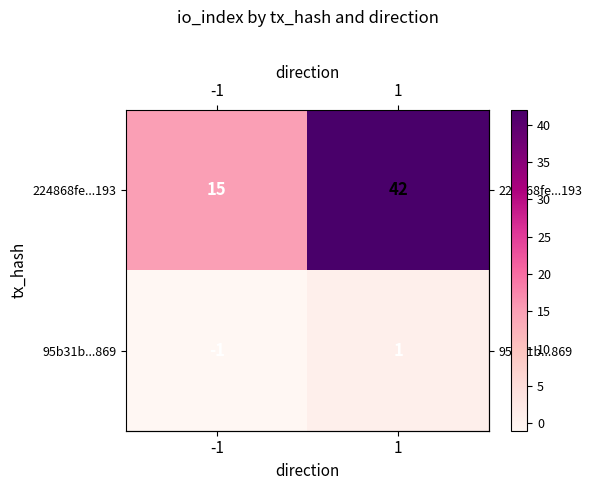

What is the minimum value shown in the chart?

-1